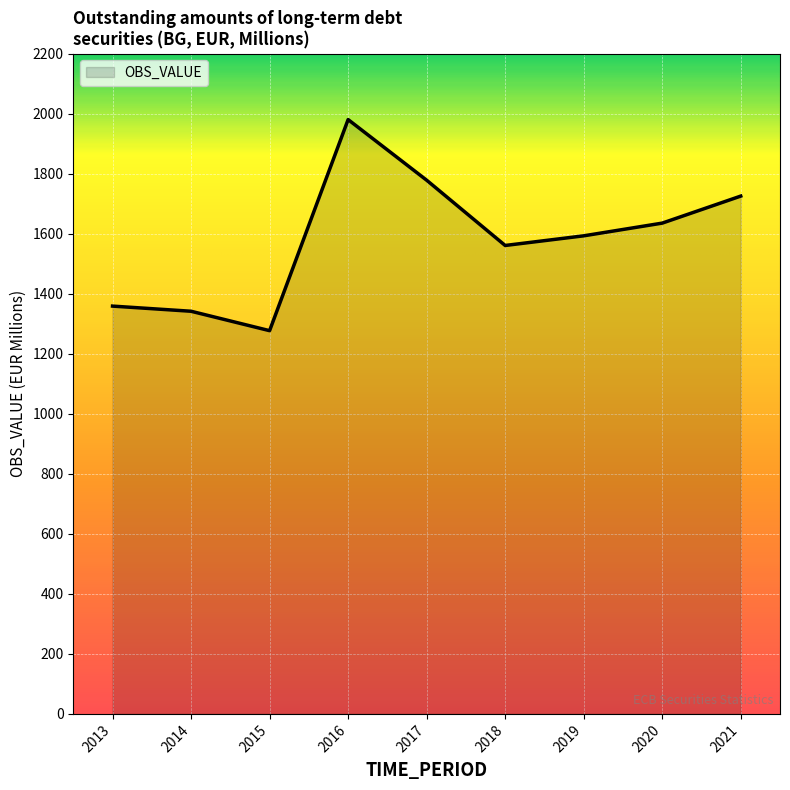

How many values are below 1592?

4